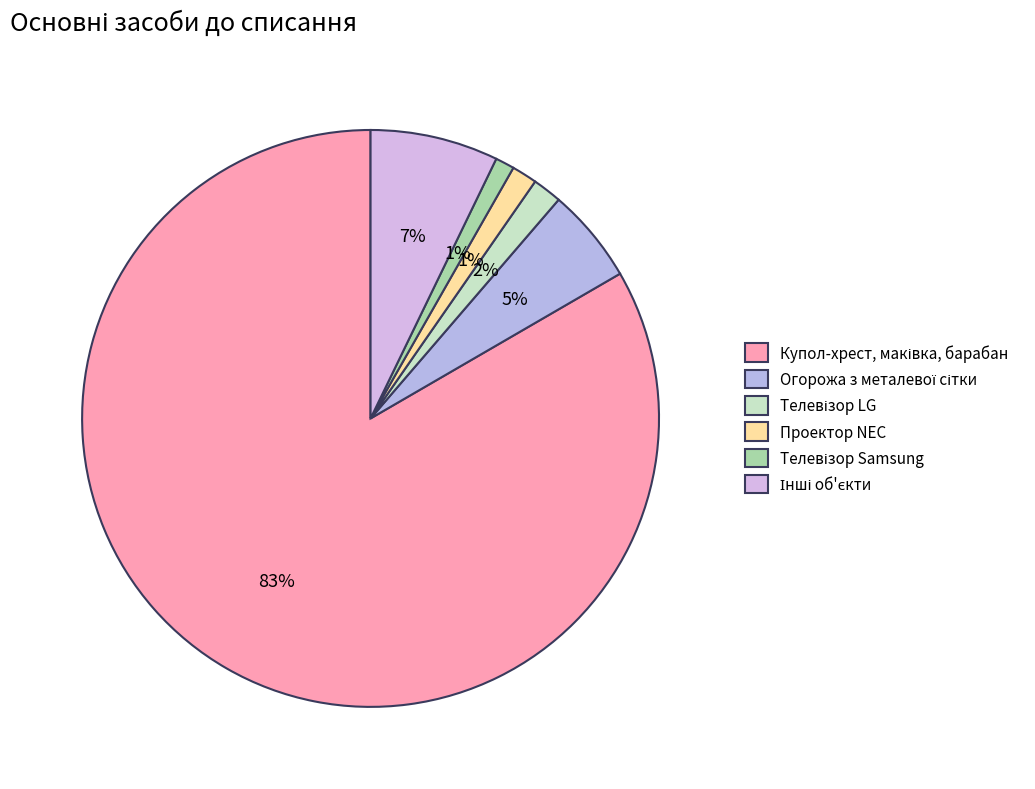

Is there any slice that represents more than half of the pie?

Yes